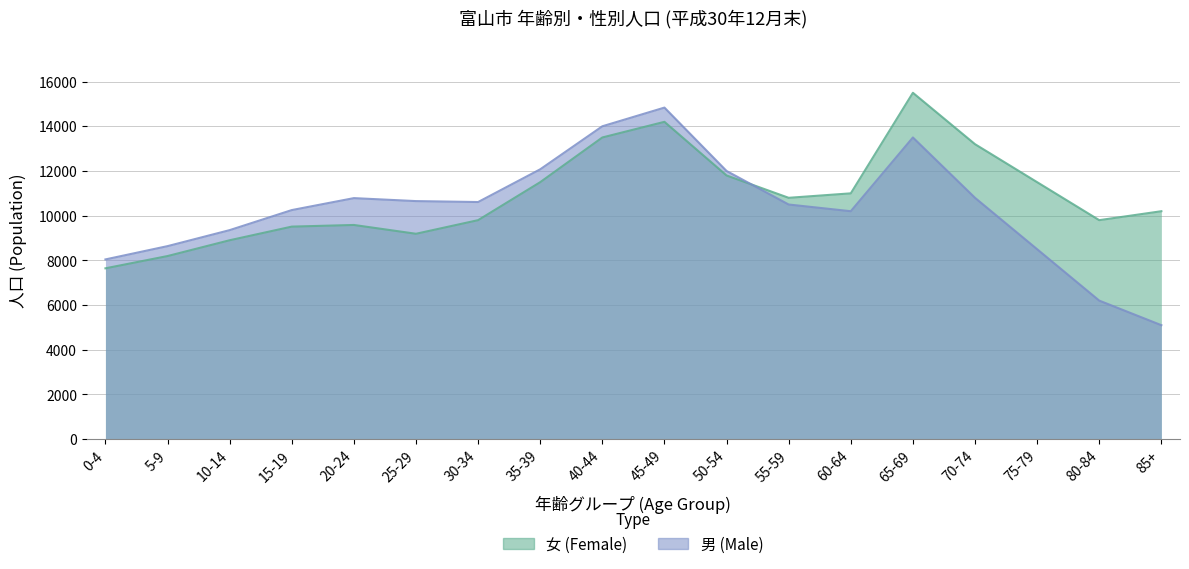

At which label does 女 (Female) first exceed 10800?

35-39